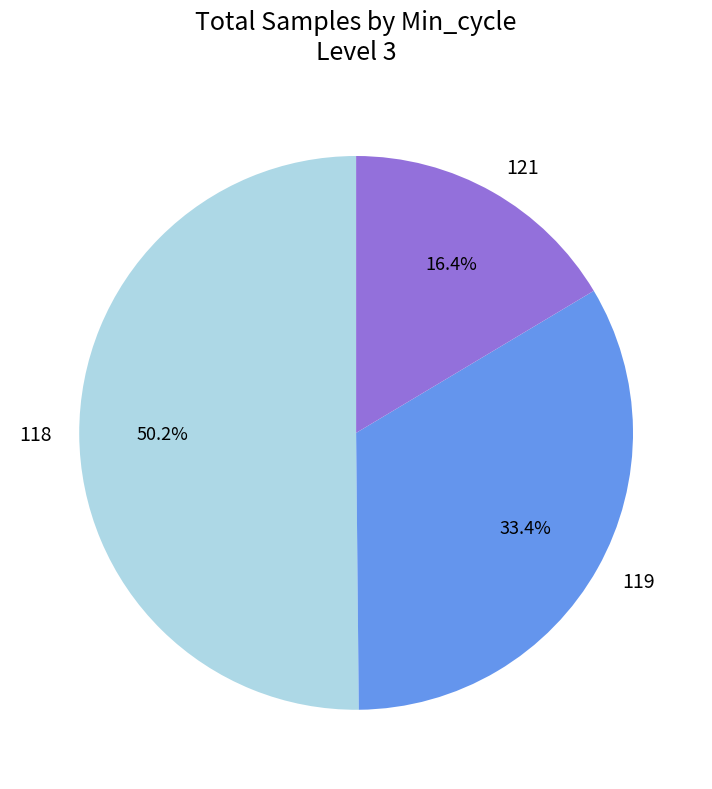

How many slices are in this pie chart?

3